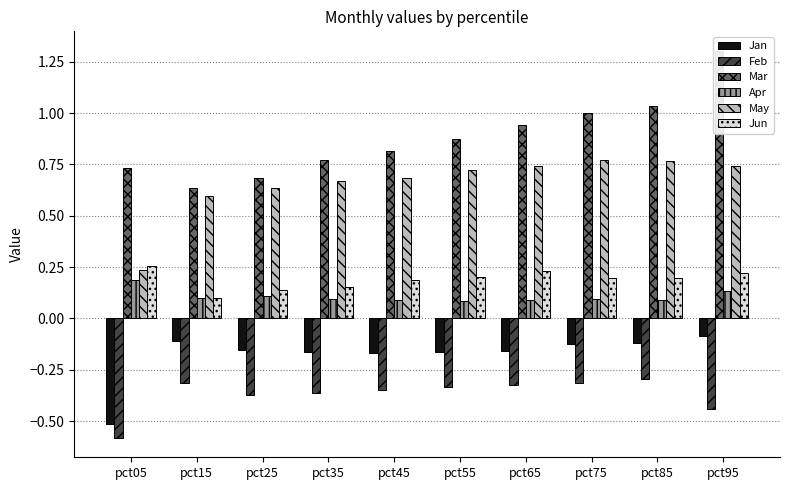

What is the value of the Jan bar at the 10th from the left?

-0.1